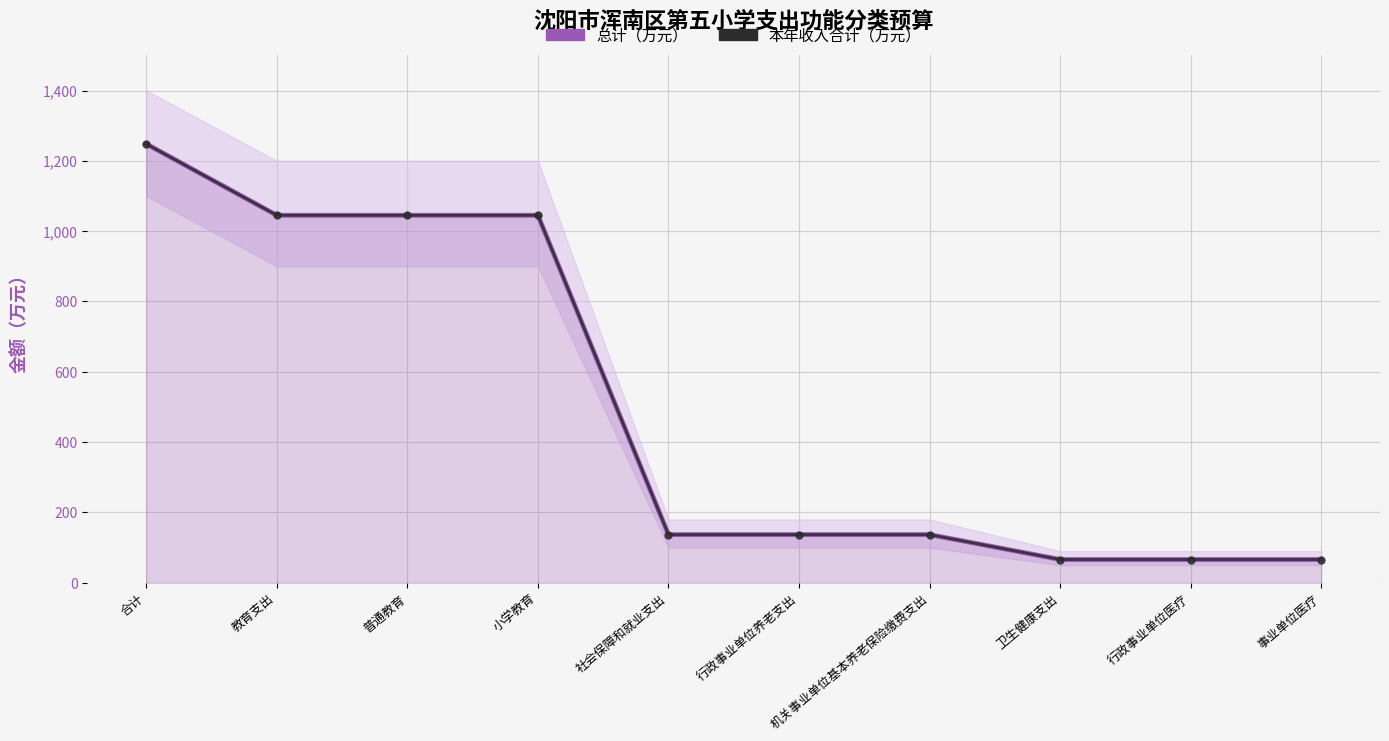

True or false: 本年收入合计（万元） has more than 2 interior local peaks.

False